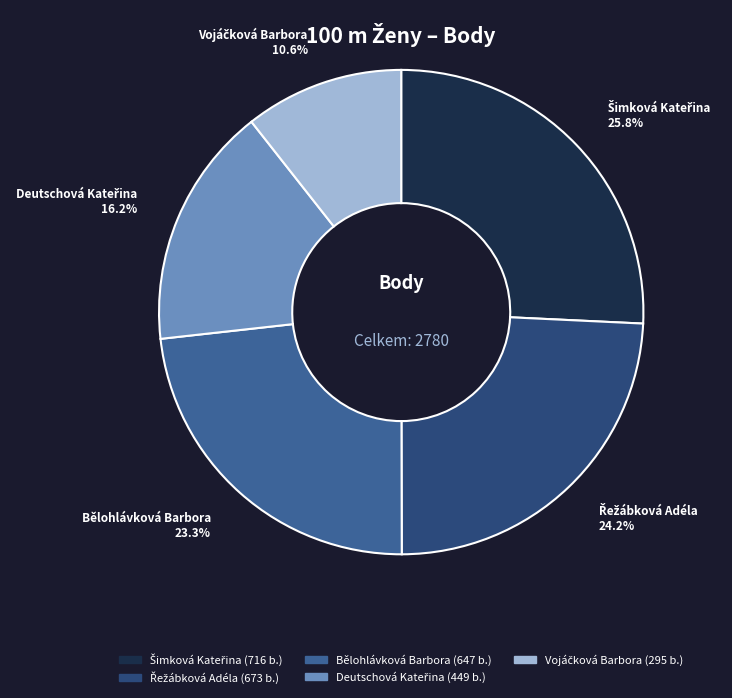

Count the number of slices in the pie.

5